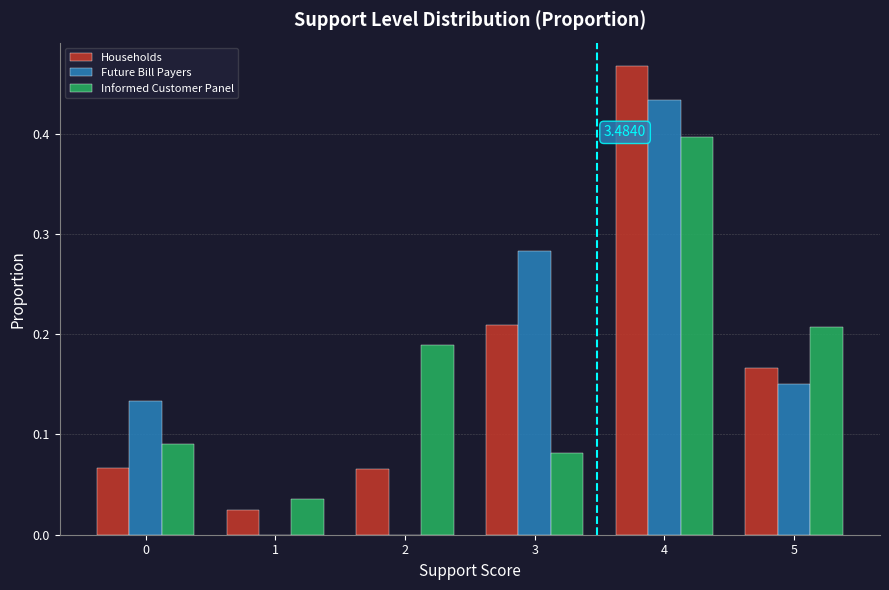

What is the sum of all Households values?

1.0